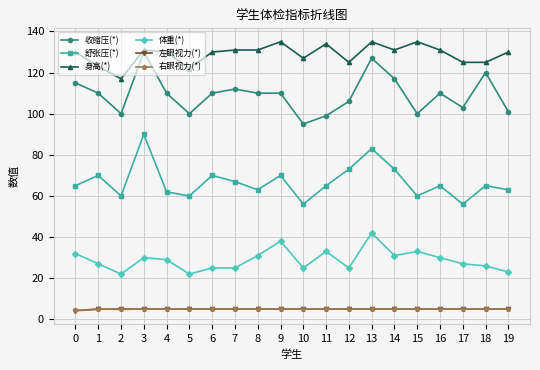

What is the sum of all 舒张压(*) values?

1336.0